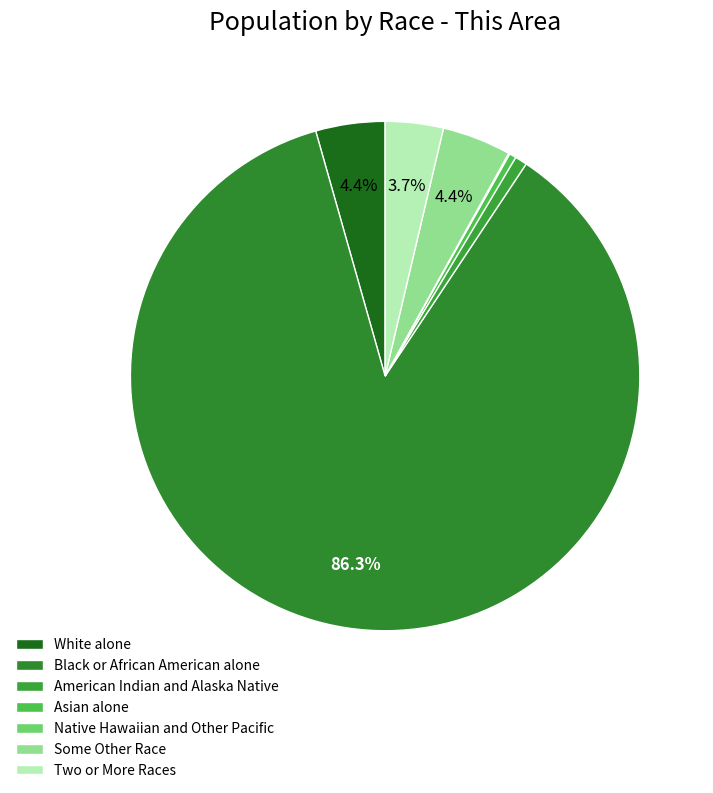

Approximately how many times larger is the value at Two or More Races compared to Native Hawaiian and Other Pacific?

50.6